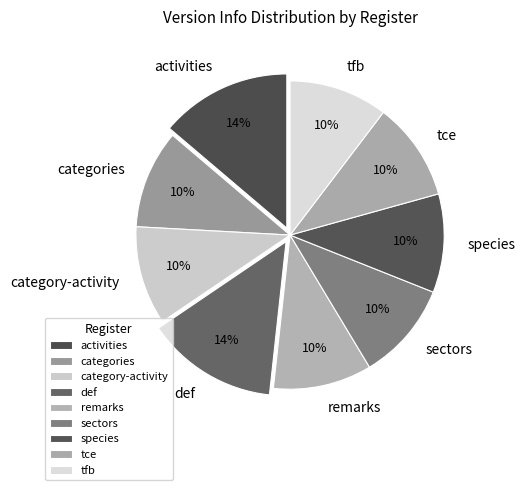

Is it true that categories is 19% of the pie?

False